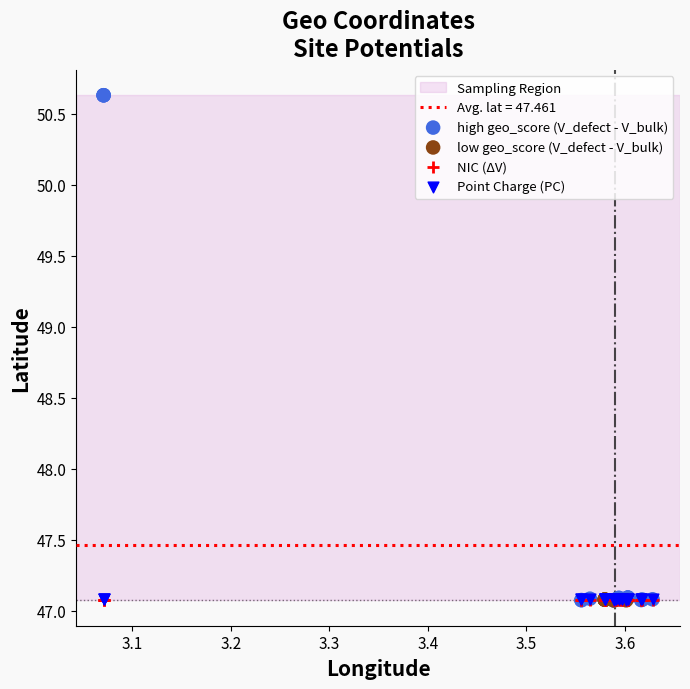

Which series contains the highest Y value?

high geo_score (V_defect - V_bulk)